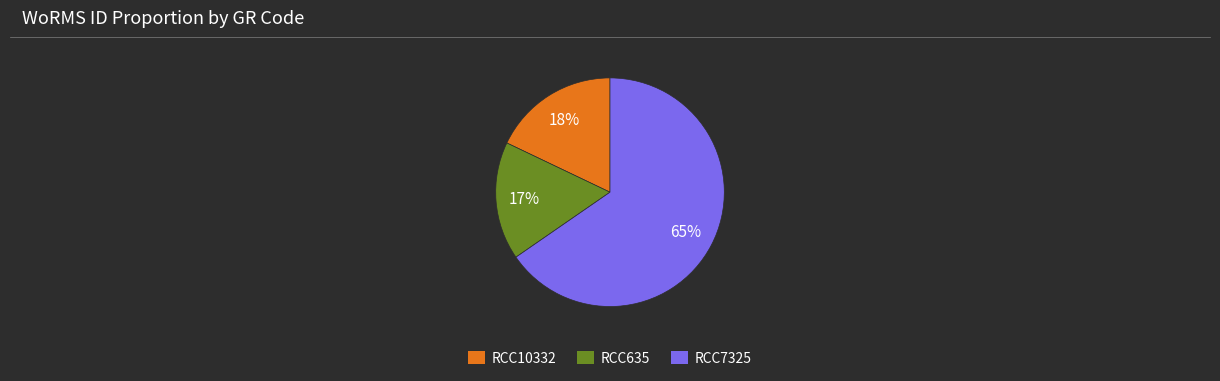

To the nearest percent, what is the combined percentage of RCC7325 and RCC10332?

83%